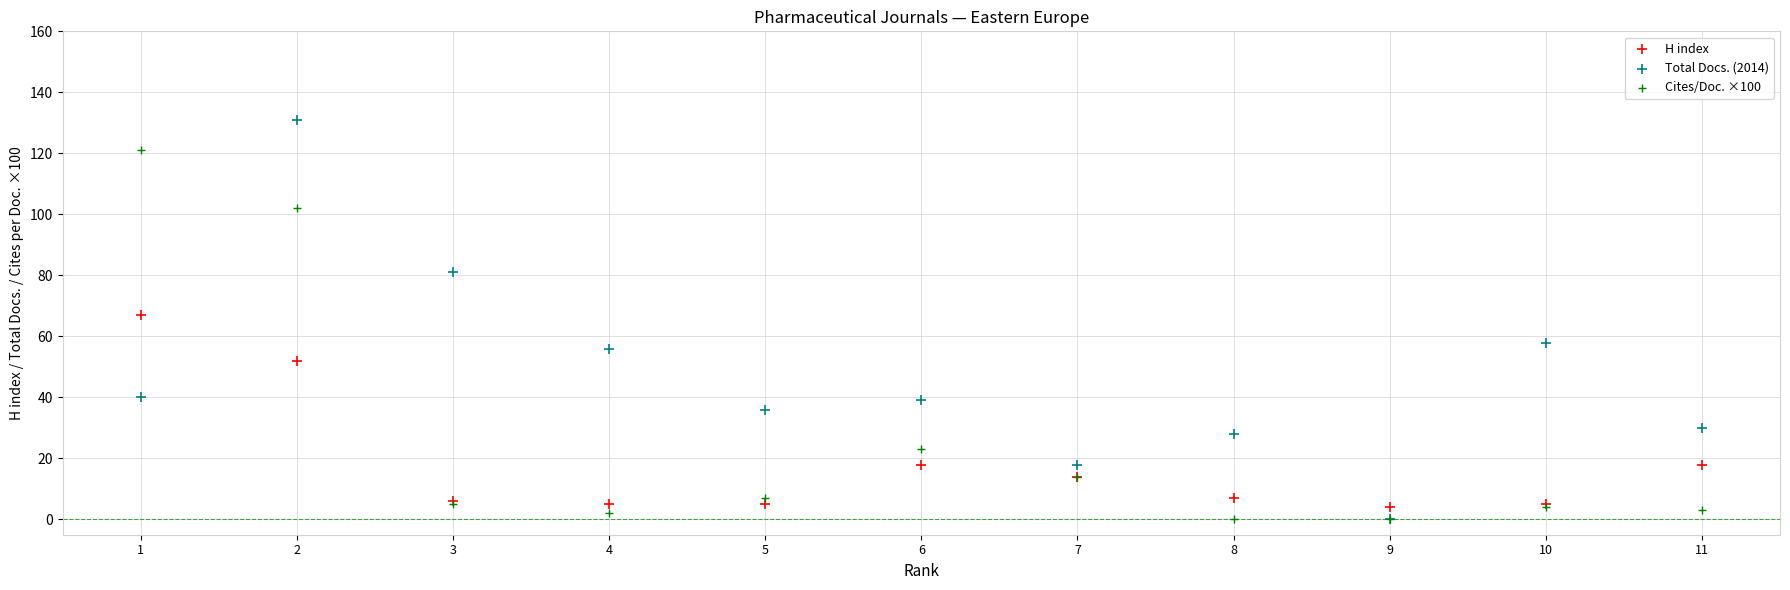

Which series has the widest spread of Y values?

Total Docs. (2014)